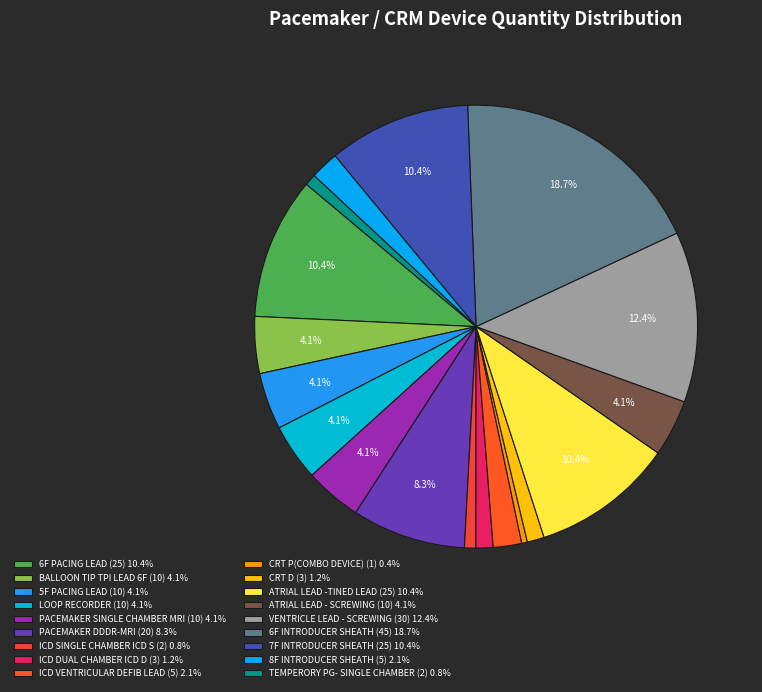

Does any single category account for the majority?

No